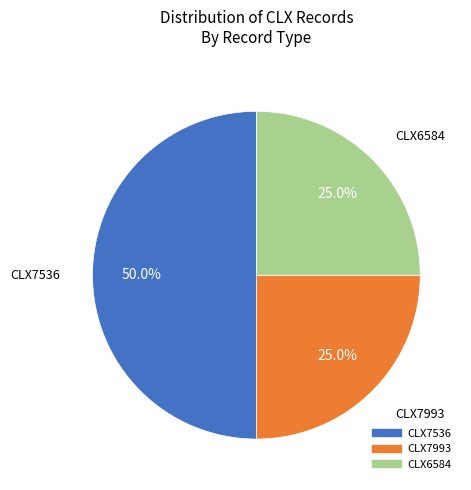

Between CLX7536 and CLX6584, which is larger?

CLX7536